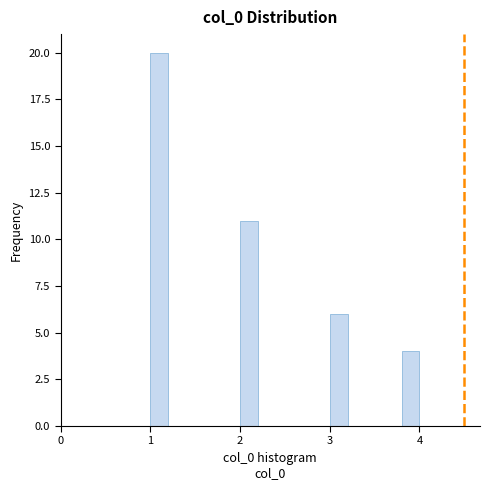

Around what value on the x-axis is the tallest bar? Give the approximate position of its centre, as read against the axis.

1.1